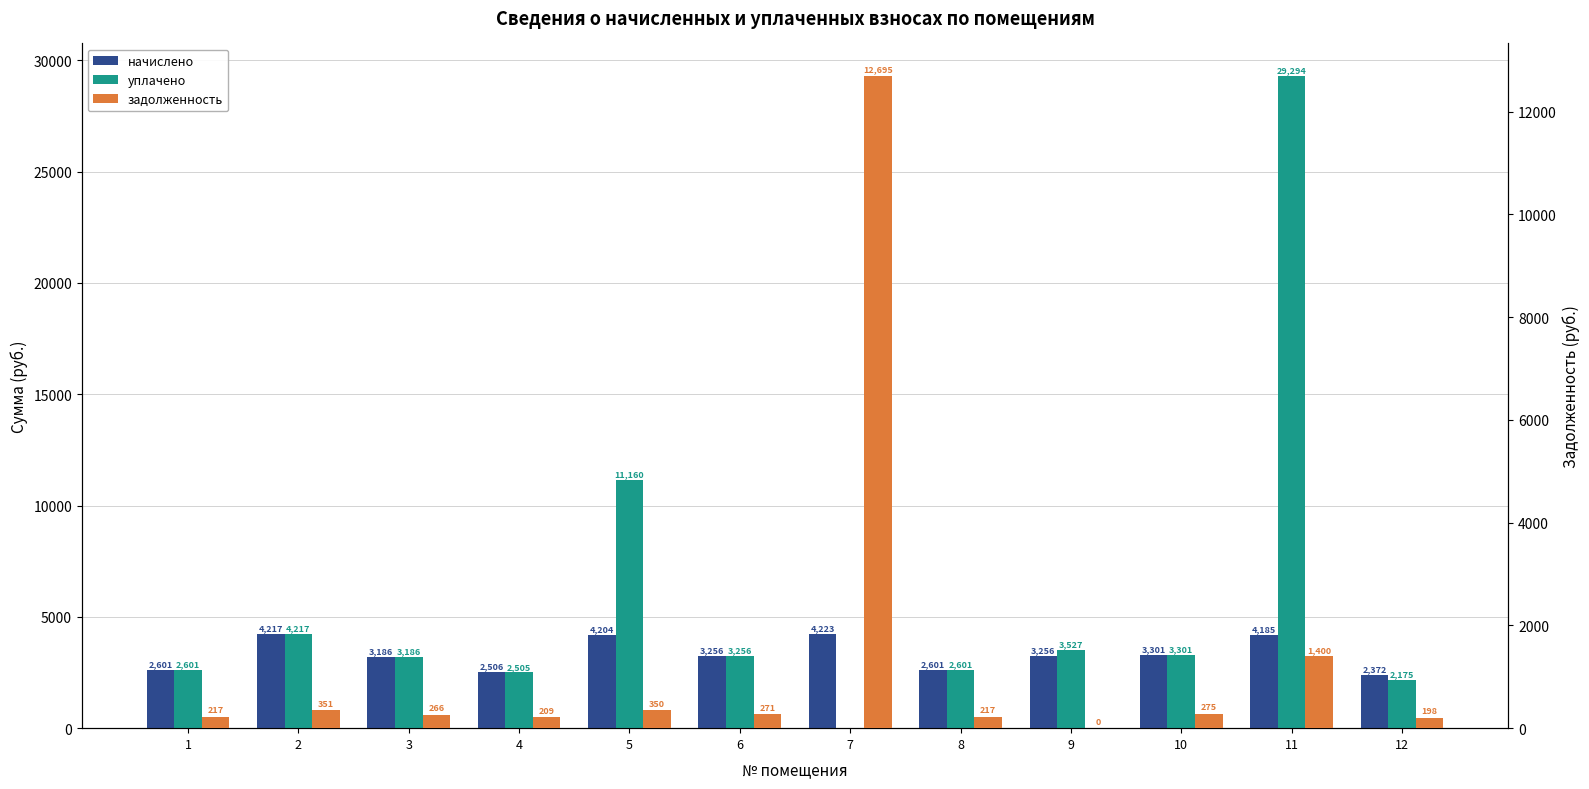

Rank the series at 6 from highest to lowest value.

начислено, уплачено, задолженность